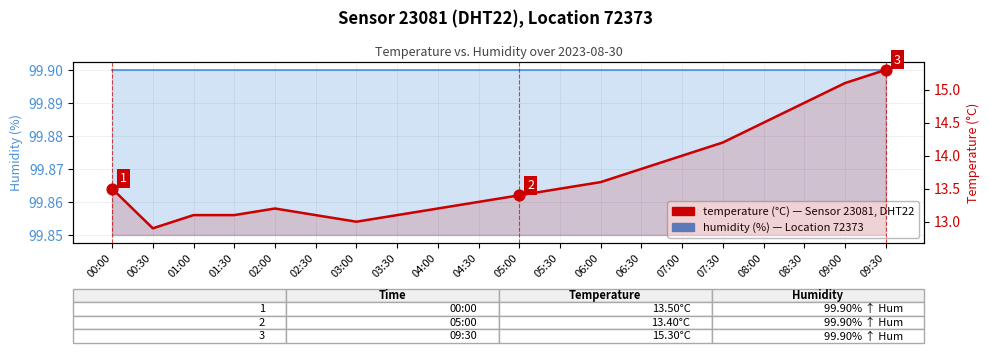

Which series has the widest spread of Y values?

temperature